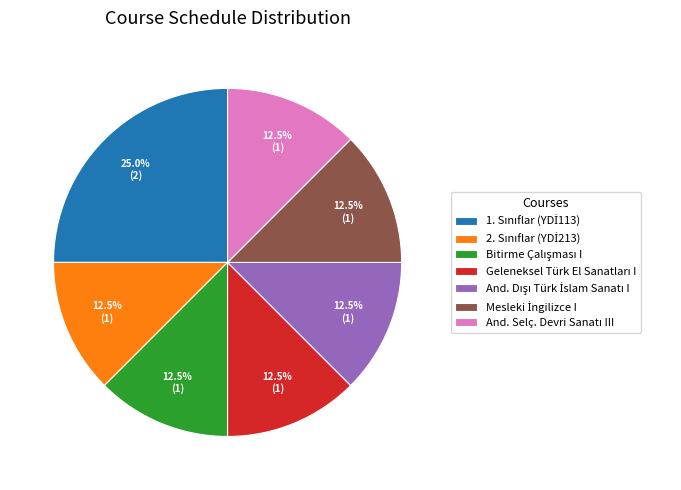

Is there any slice that represents more than half of the pie?

No